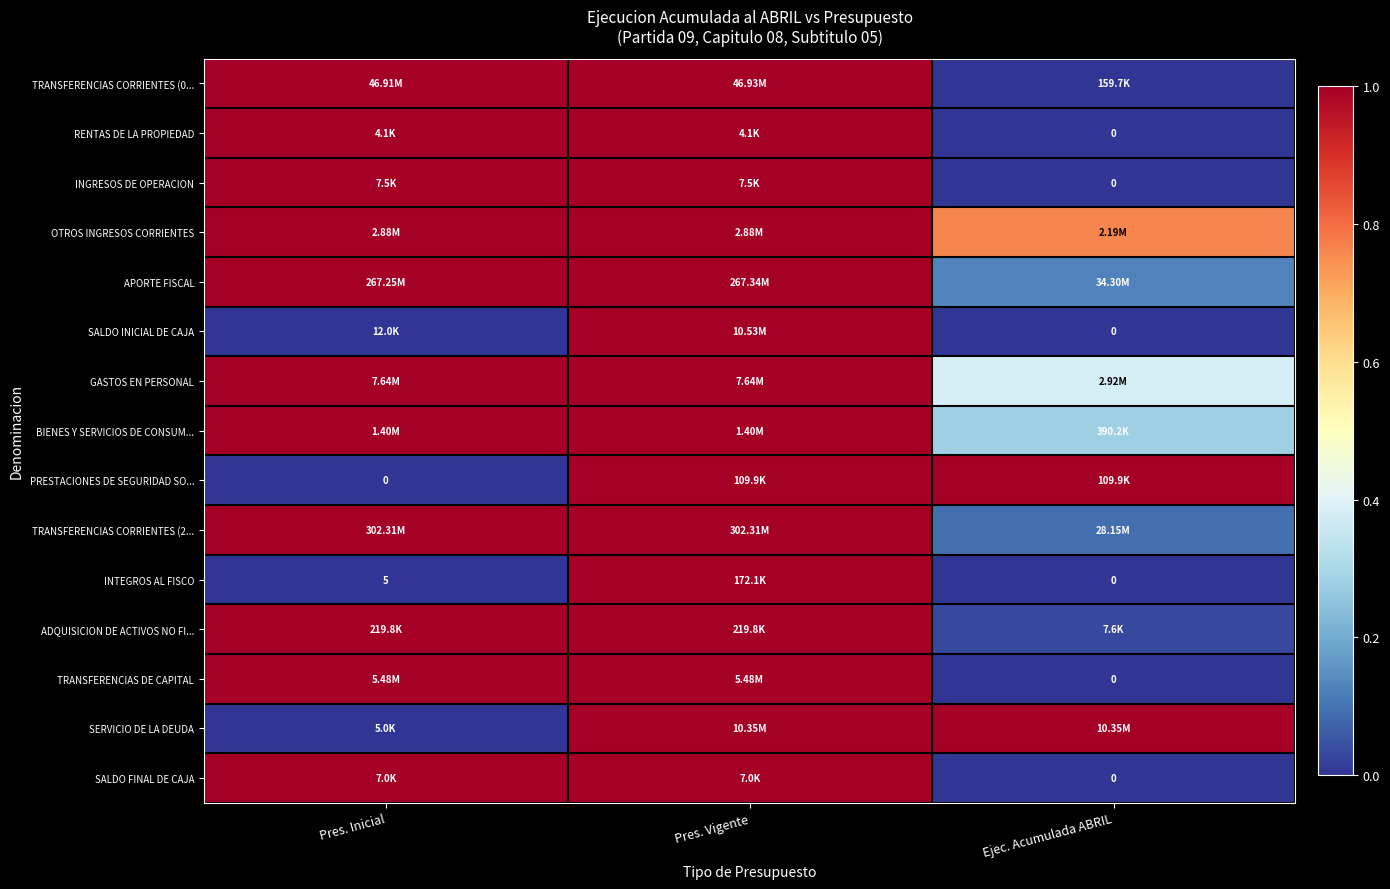

At which category is the sum across all series the highest?

Pres. Vigente